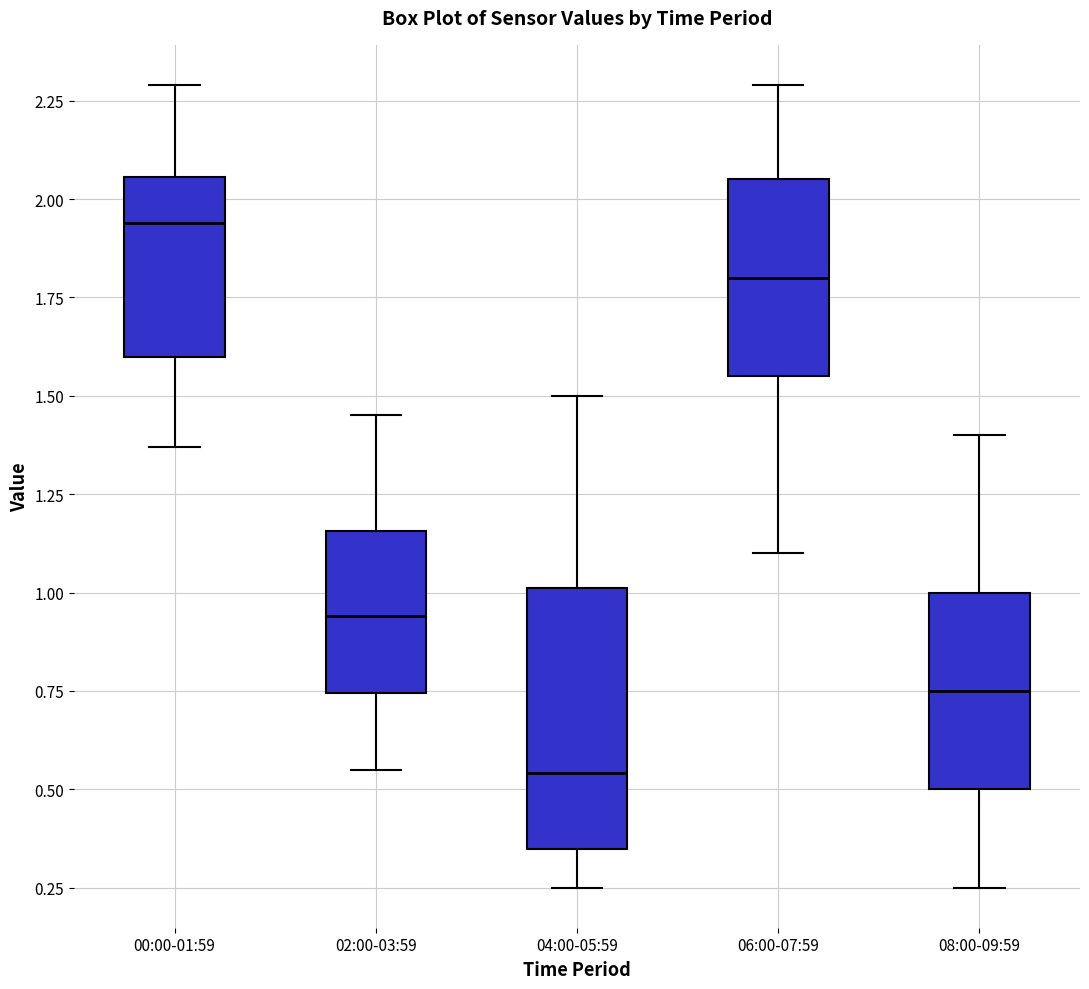

Reading left to right, read every box against the y-axis: the position of its median line, the range the box covers, and the ends of its whiskers. The values are not printed on the chart, so give them approximately, as read against the axis.

00:00-01:59: median 1.95, box 1.60 to 2.05, whiskers 1.35 to 2.30
02:00-03:59: median 0.95, box 0.75 to 1.15, whiskers 0.55 to 1.45
04:00-05:59: median 0.55, box 0.35 to 1.00, whiskers 0.25 to 1.50
06:00-07:59: median 1.80, box 1.55 to 2.05, whiskers 1.10 to 2.30
08:00-09:59: median 0.75, box 0.50 to 1.00, whiskers 0.25 to 1.40